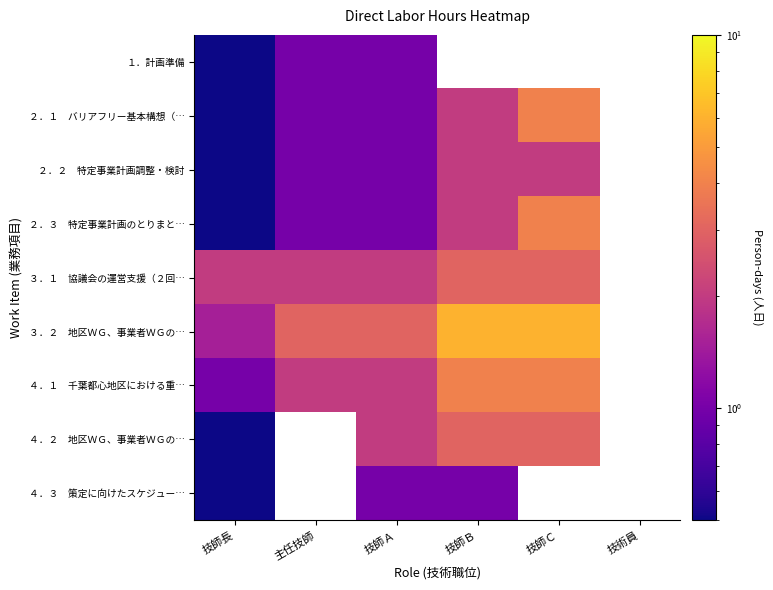

How many values in the ２．１ バリアフリー基本構想（… series exceed 2?

1